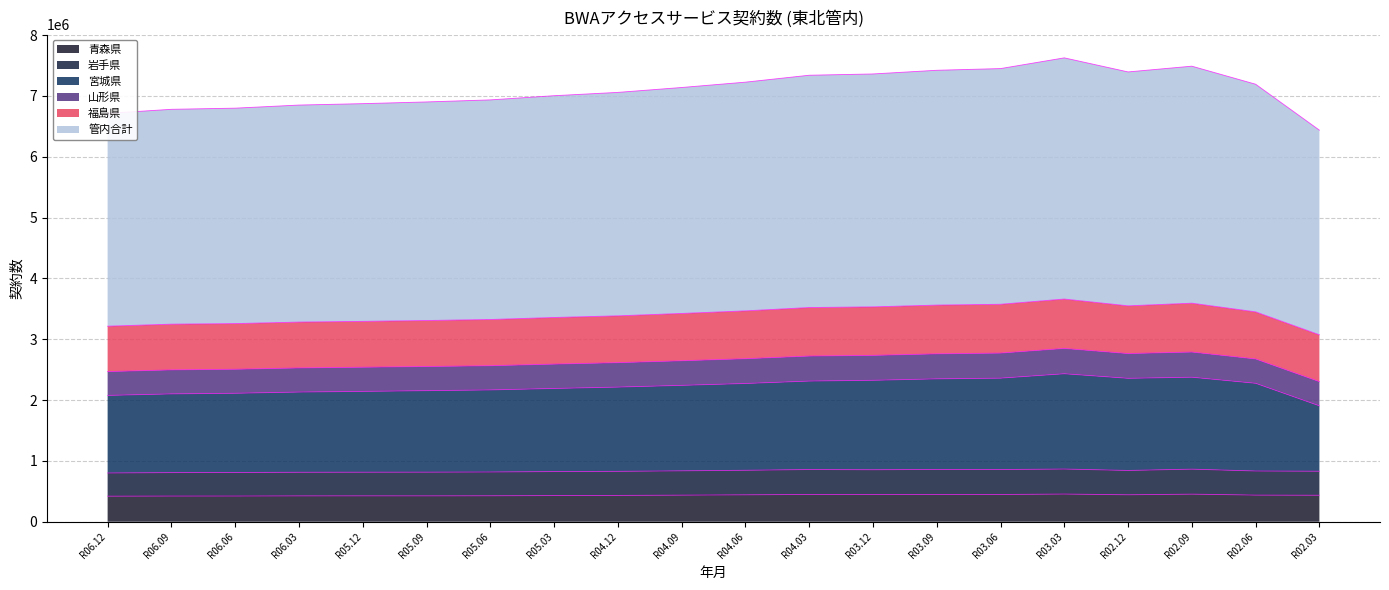

What is the minimum value shown in the chart?

420361.0